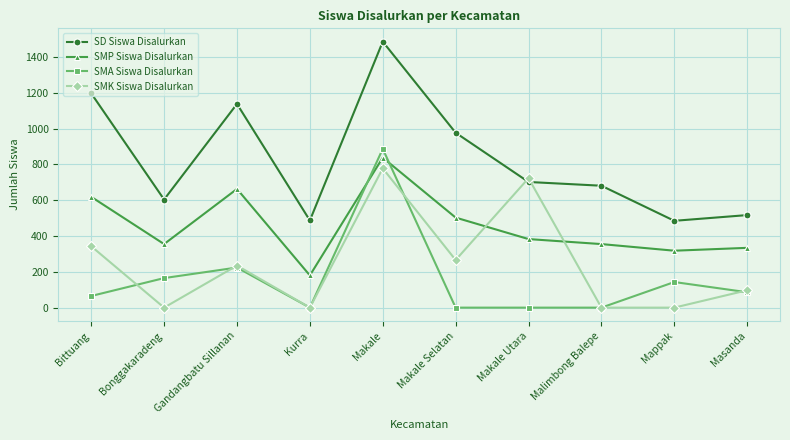

True or false: SD Siswa Disalurkan has more than 0 points higher than both neighbors.

True